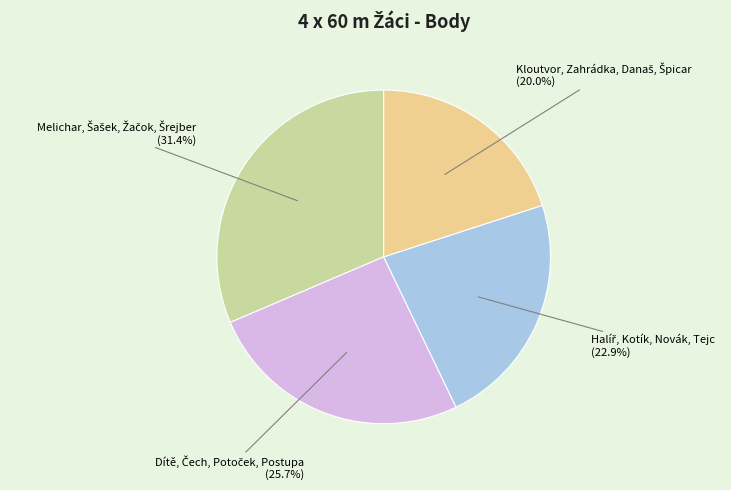

Is there a majority slice in this chart?

No